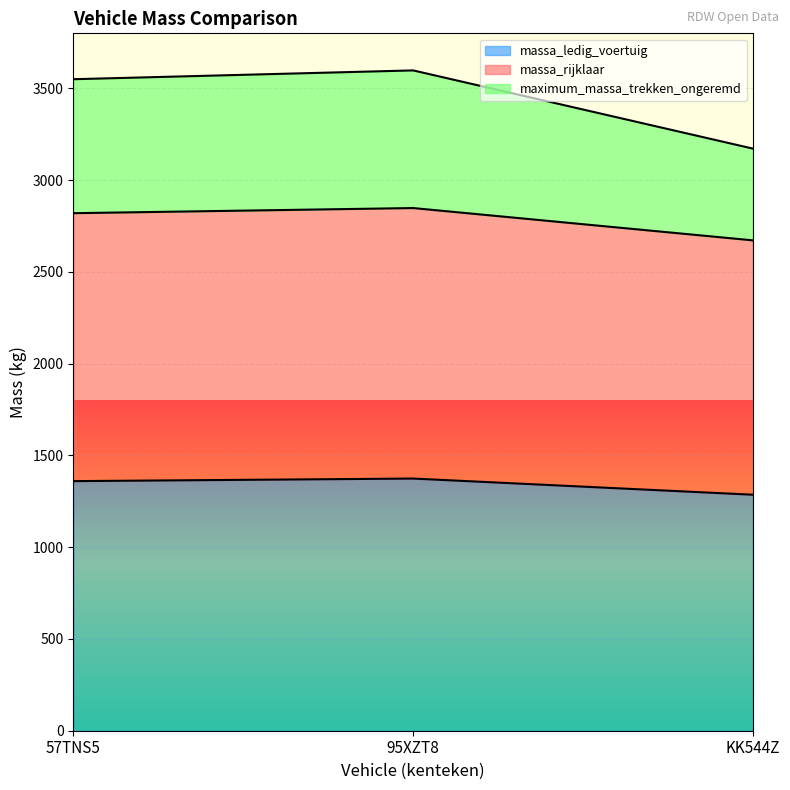

Between 95XZT8 and KK544Z, which series saw the biggest shift?

maximum_massa_trekken_ongeremd